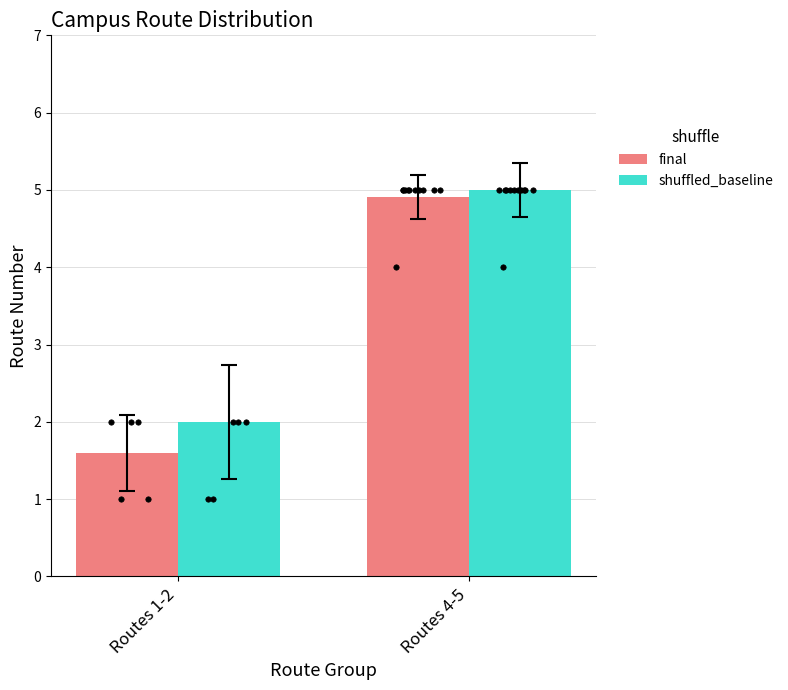

Which series has the widest spread of Y values?

final